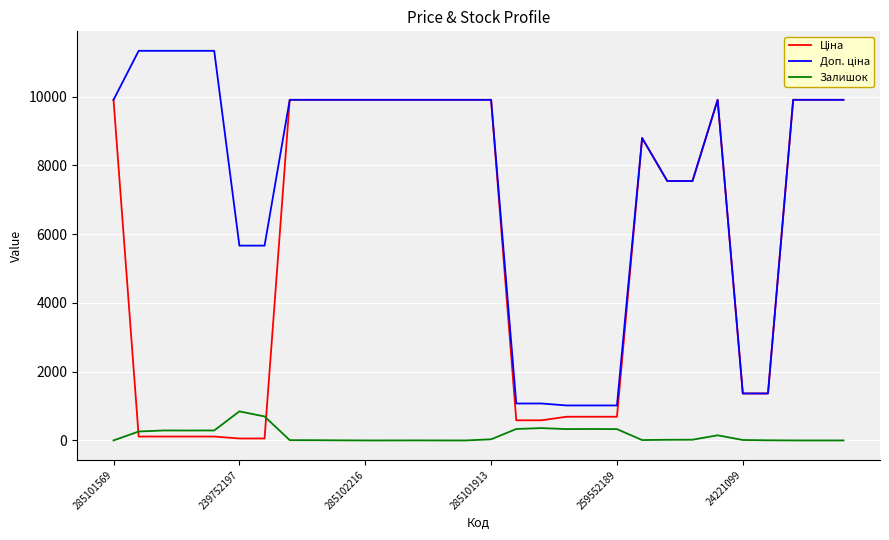

Does the chart have visible grid lines?

Yes